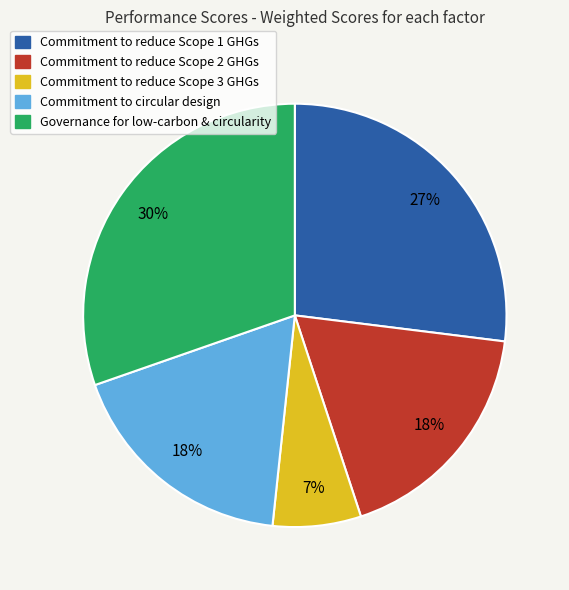

The Commitment to reduce Scope 3 GHGs slice represents 1% of the pie. True or false?

False